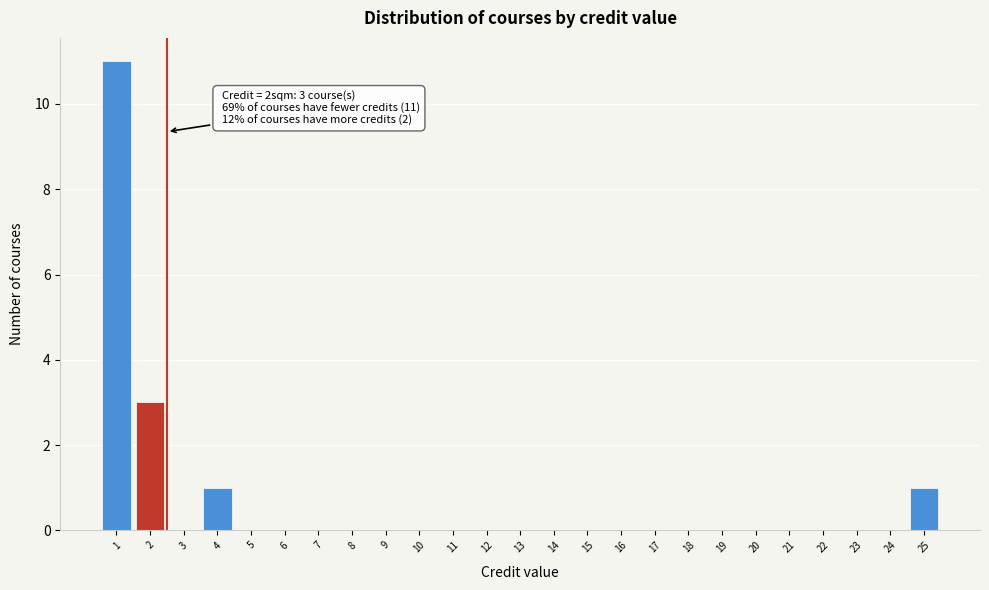

Reading left to right, what are all the values shown in this chart?

1=11	2=3	3=0	4=1	5=0	6=0	7=0	8=0	9=0	10=0	11=0	12=0	13=0	14=0	15=0	16=0	17=0	18=0	19=0	20=0	21=0	22=0	23=0	24=0	25=1